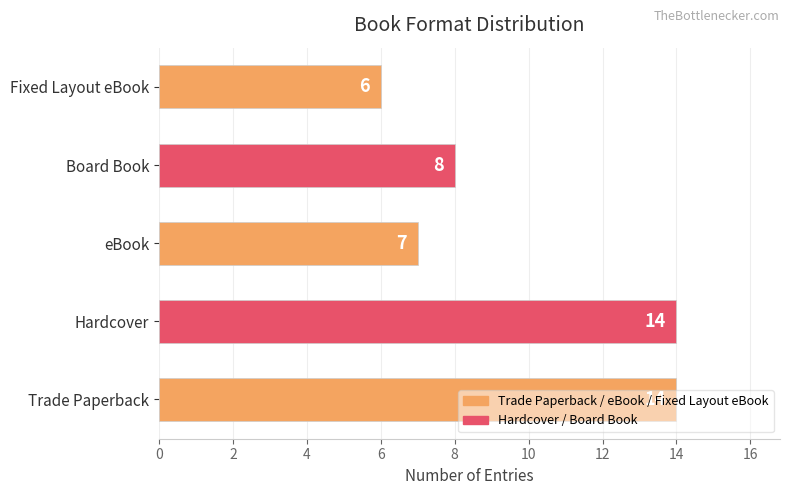

What is the sum of all values?

49